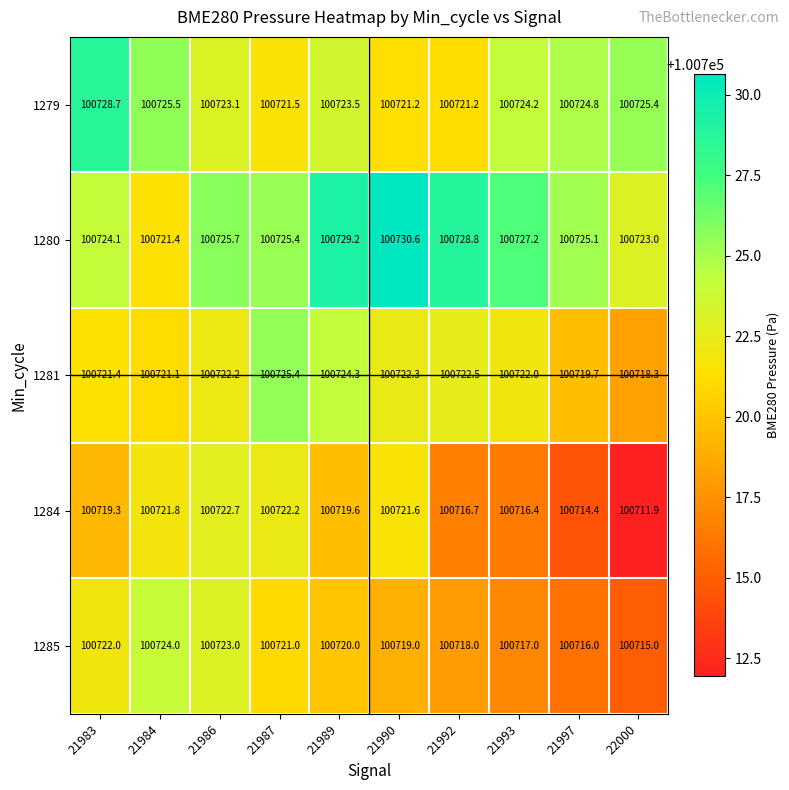

Is it true that 1279 equals 24414.4 at 22000?

False